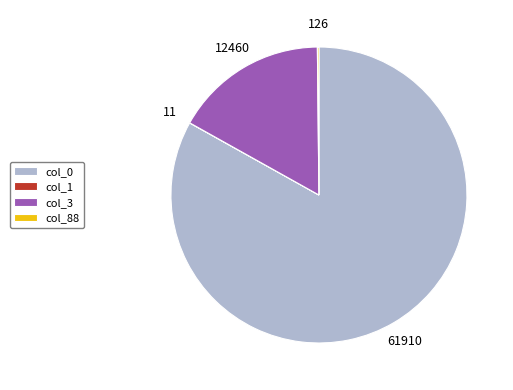

Between col_0 and col_3, which is larger?

col_0